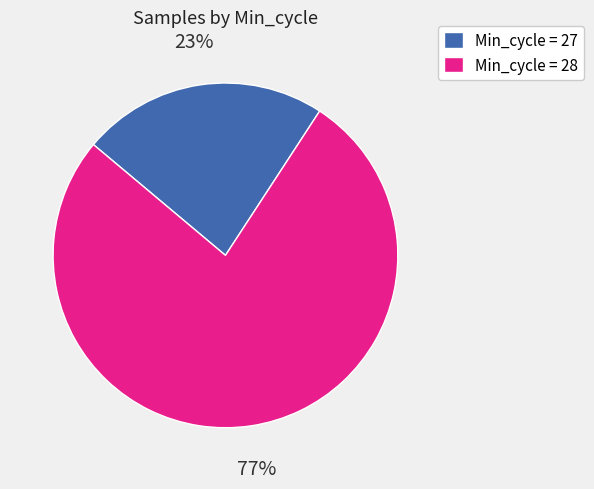

Do Min_cycle = 27 and Min_cycle = 28 together represent more than half of the pie?

Yes